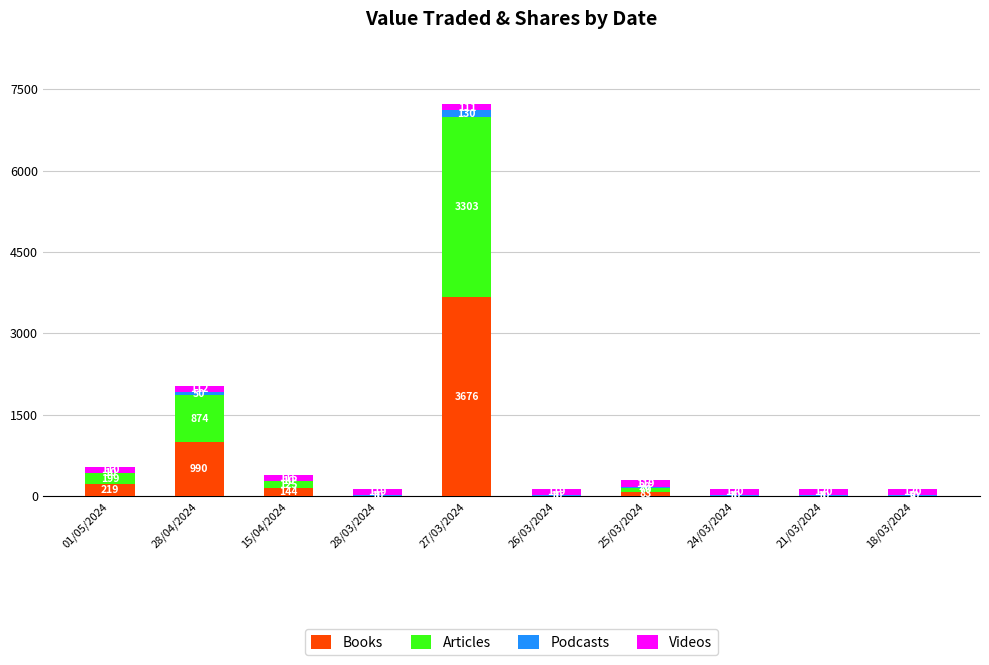

How many distinct data groups are displayed?

4